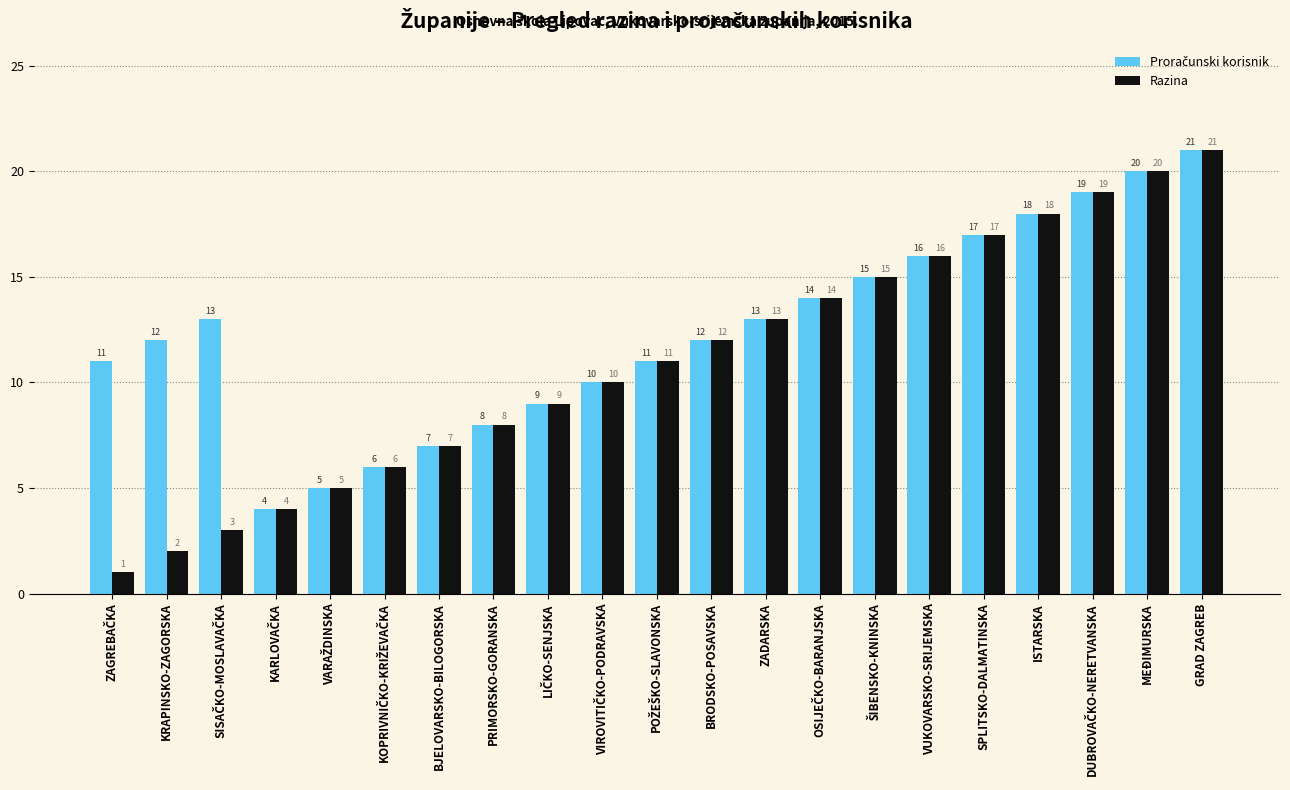

How many data points in Razina are less than 11?

10